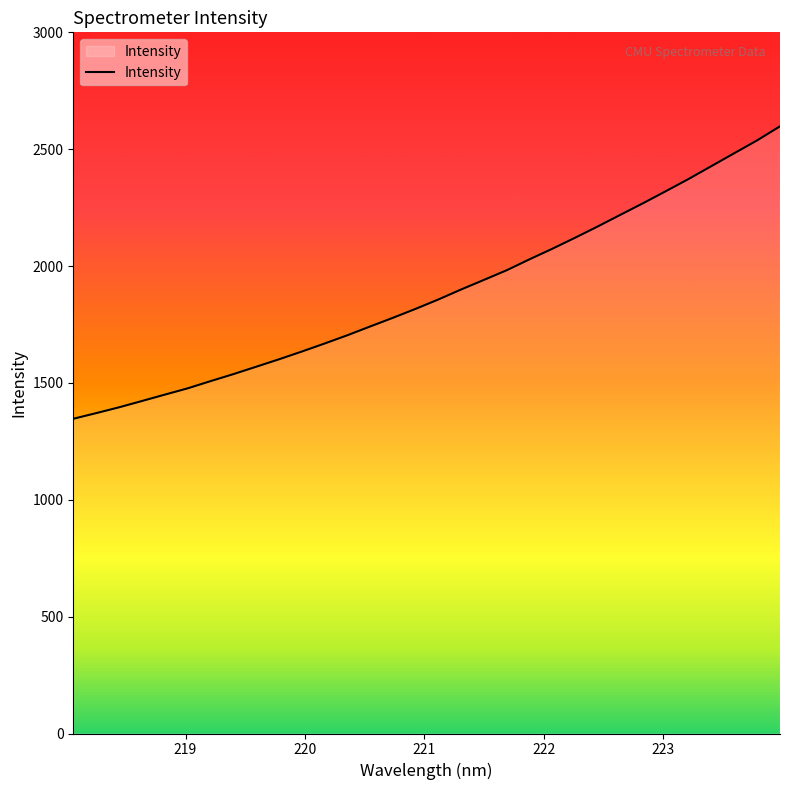

Reading left to right, what are all the values shown in this chart?

1346.5	1370.6	1395.4	1422.3	1449.6	1476.4	1507.1	1537.1	1568.7	1600.5	1633.7	1668.0	1703.4	1741.0	1778.1	1816.6	1856.8	1899.6	1940.5	1981.9	2028.6	2073.8	2120.9	2169.4	2219.5	2269.4	2321.0	2373.2	2428.2	2483.1	2537.8	2597.8